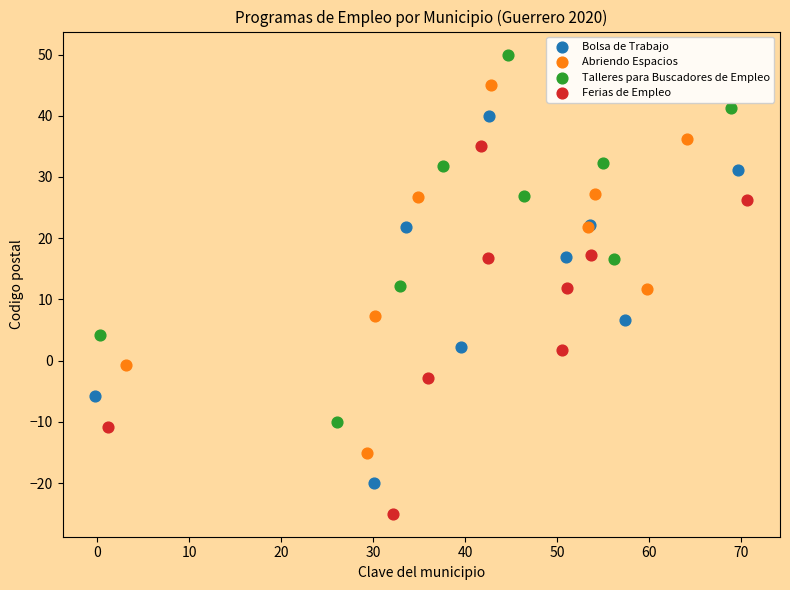

Which series contains the lowest Y value?

Ferias de Empleo